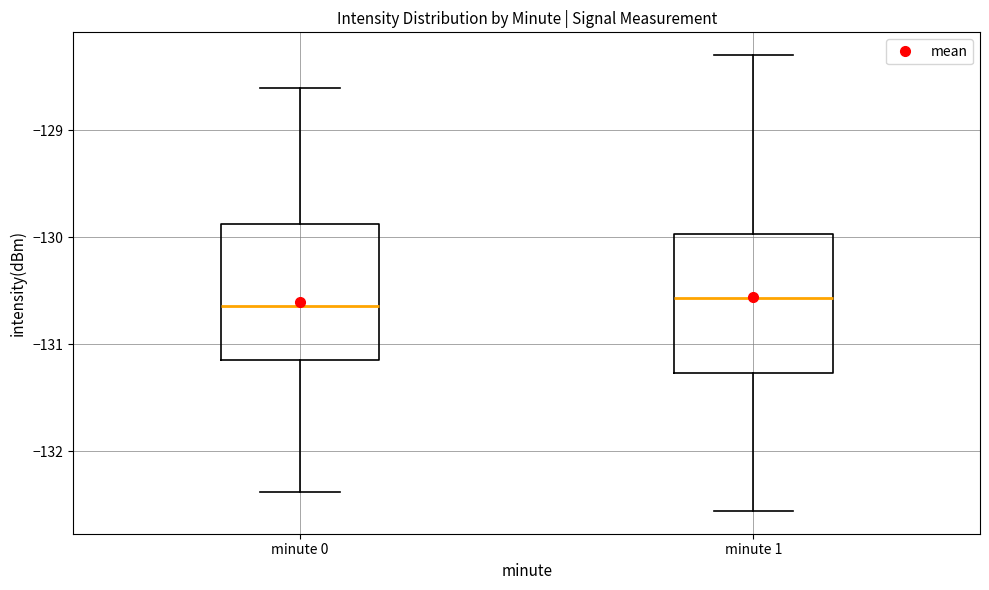

Reading left to right, transcribe this box plot: for each box, give where its median line is, the range the box spans, and where its two whiskers end, as read against the y-axis. The values are not printed on the chart, so give them approximately, as read against the axis.

minute 0: median -130.6, box -131.1 to -129.9, whiskers -132.4 to -128.6
minute 1: median -130.6, box -131.3 to -130.0, whiskers -132.6 to -128.3